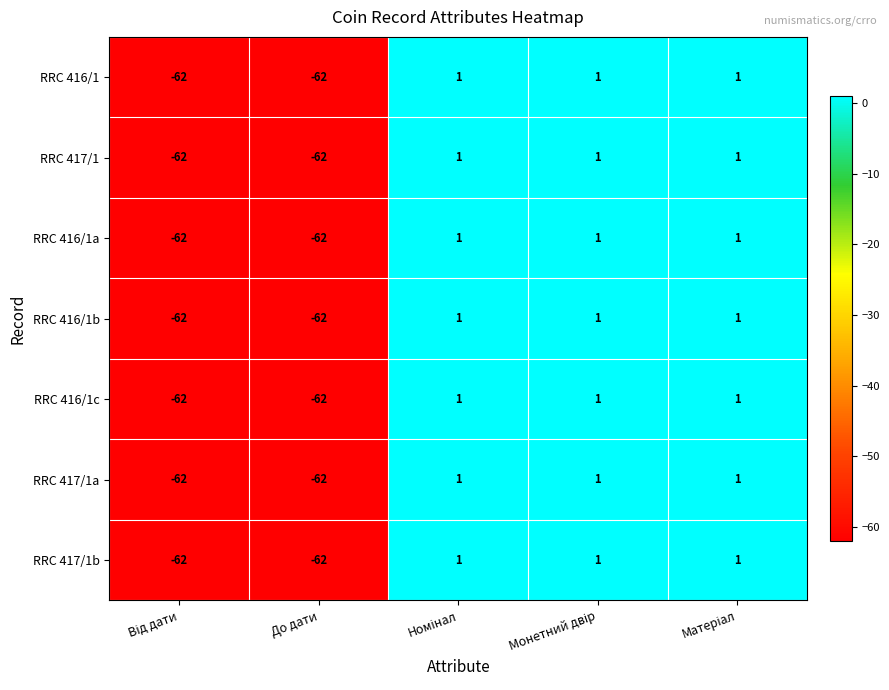

What is the total value across all series at До дати?

-434